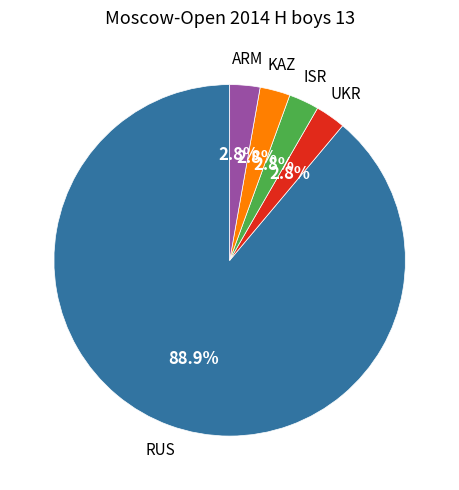

Is there any slice that represents more than half of the pie?

Yes